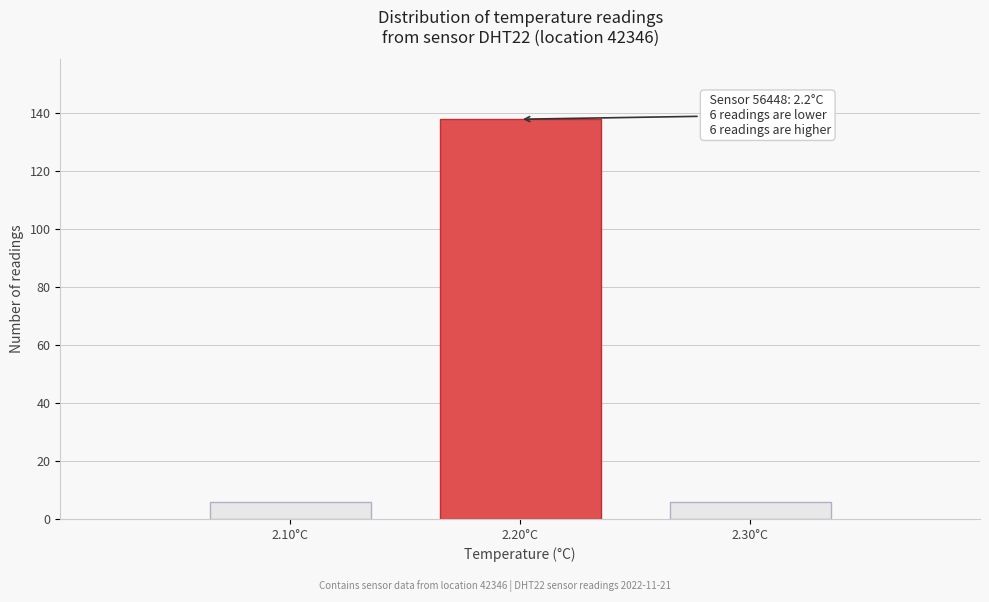

Reading left to right, transcribe all the data shown in this chart.

2.10°C=6	2.20°C=138	2.30°C=6